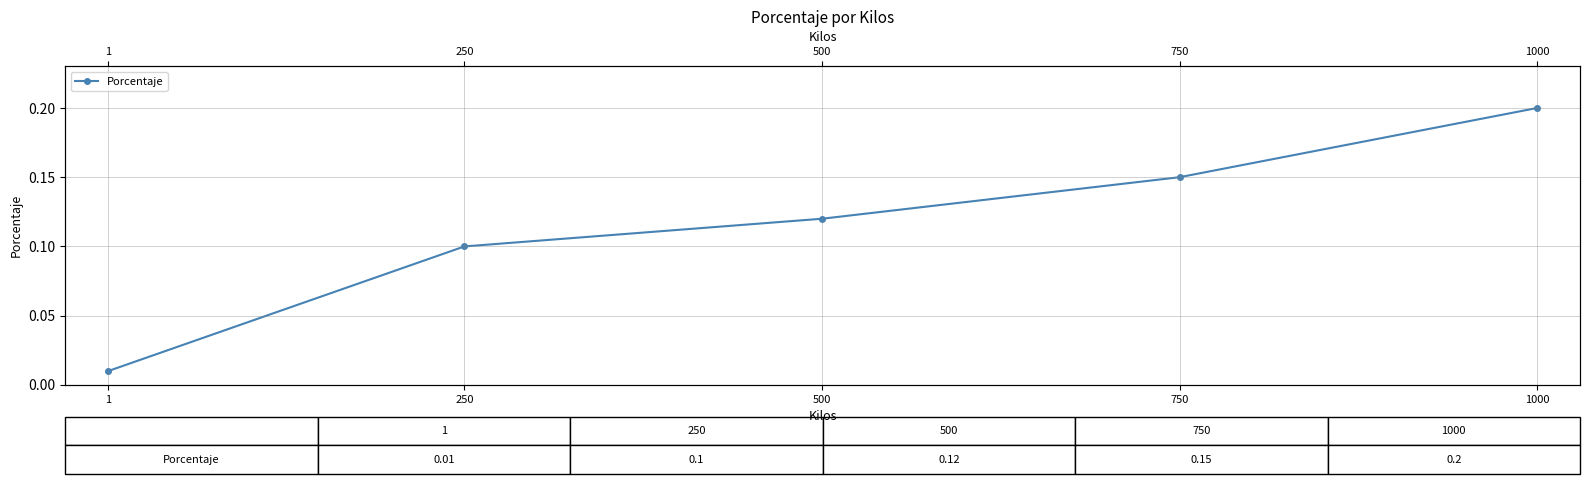

Between 1000 and 250, which is larger?

1000